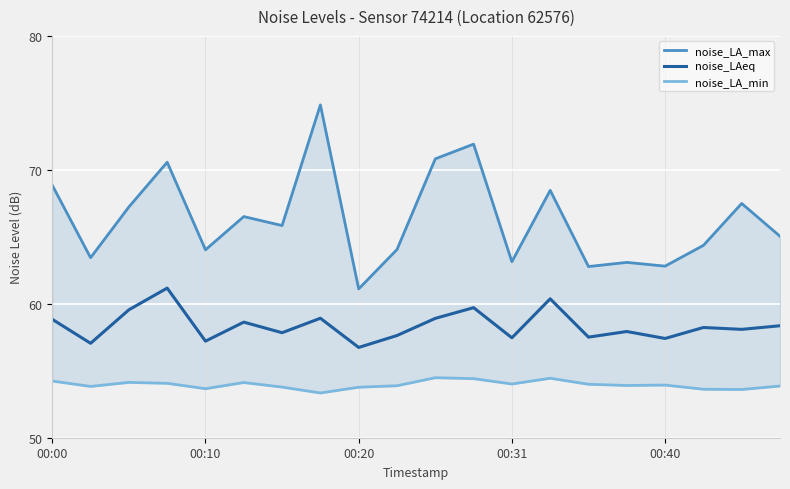

What is the sum of all noise_LA_min values?

1079.0